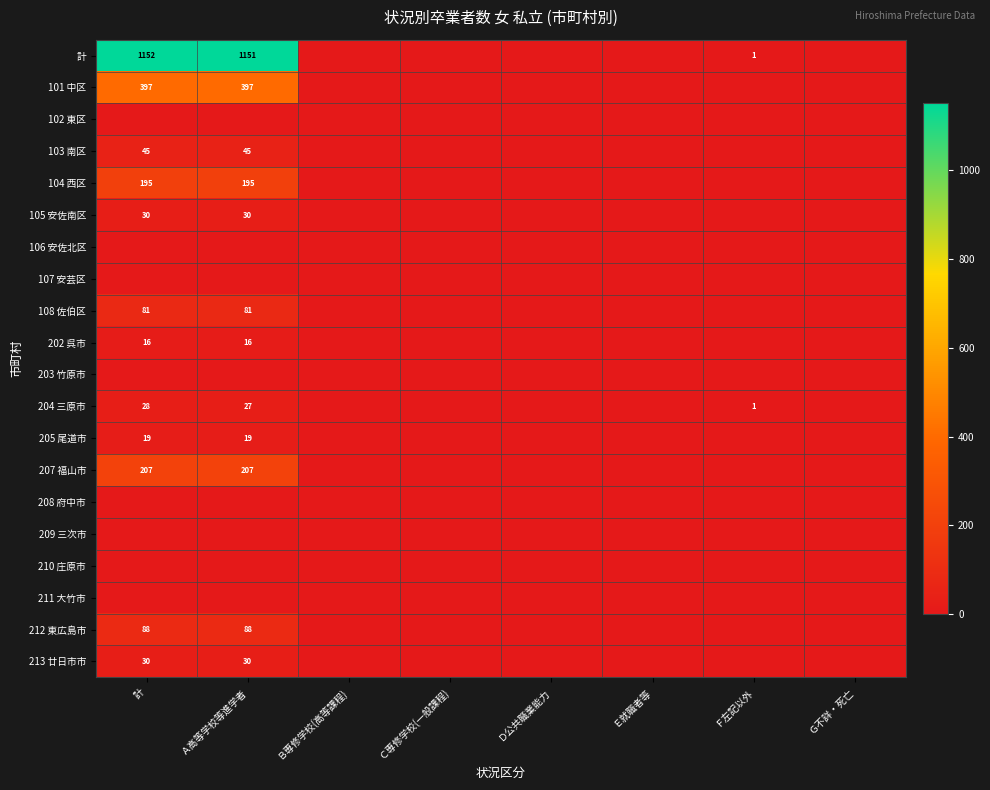

Which series has the largest total across all categories?

計